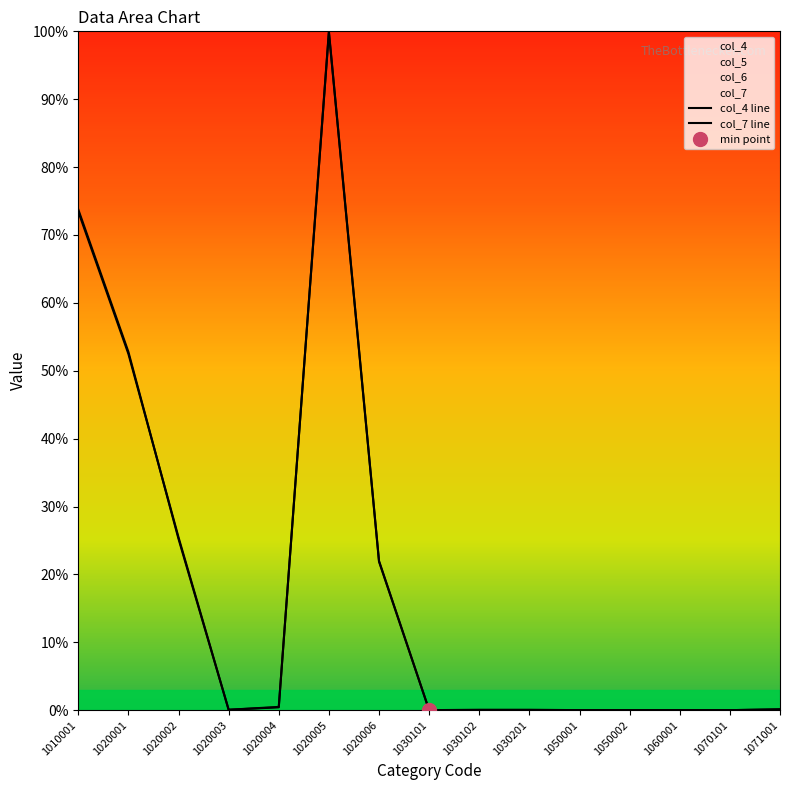

True or false: col_7 line has a value of 0.1 at 1071001.

True